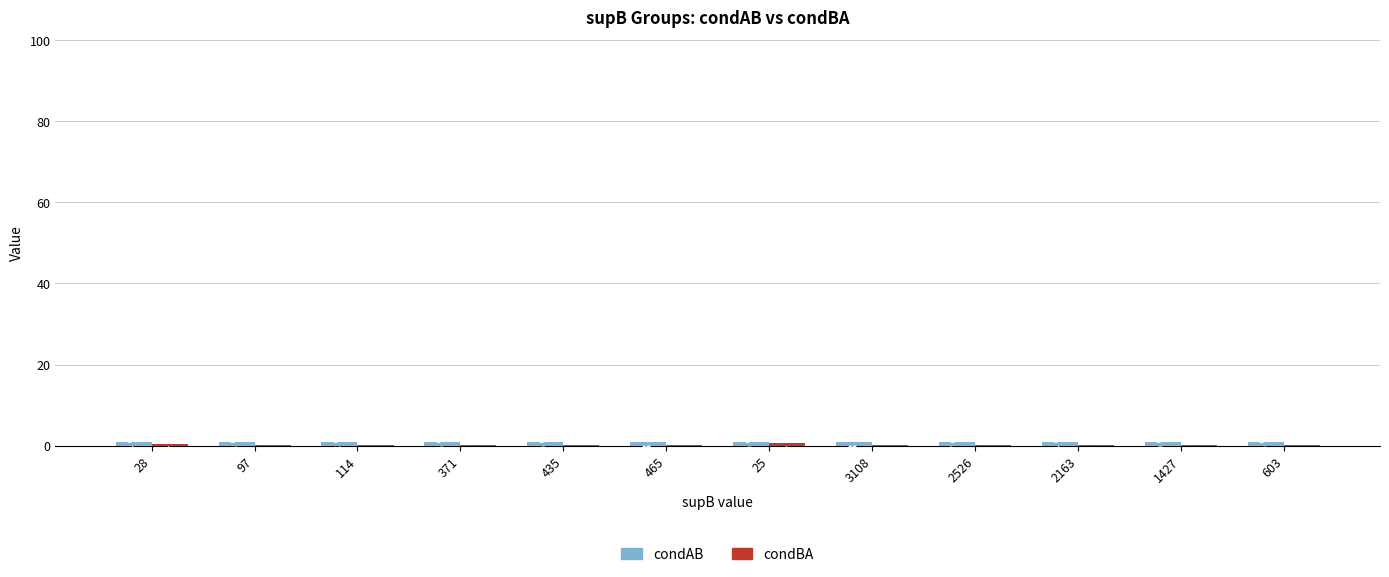

Does the chart contain stacked bars?

No